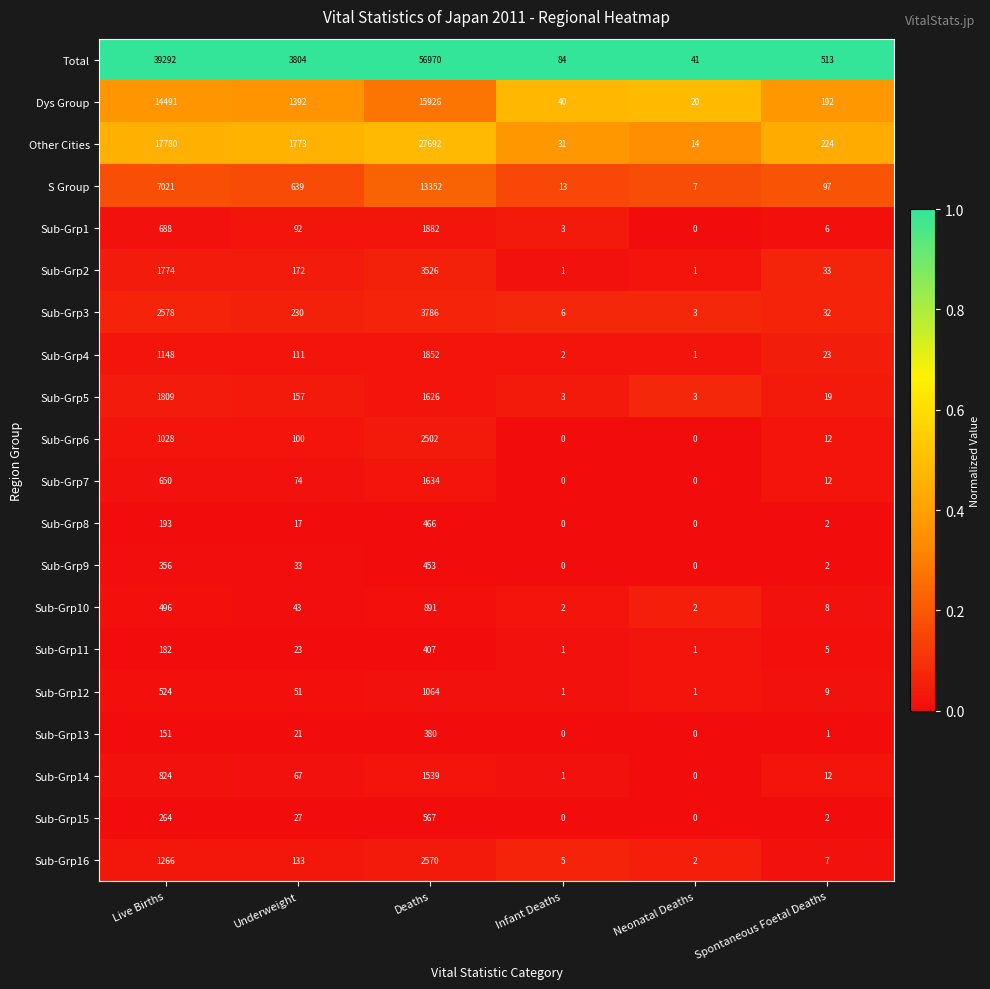

Which series has the largest total across all categories?

Total